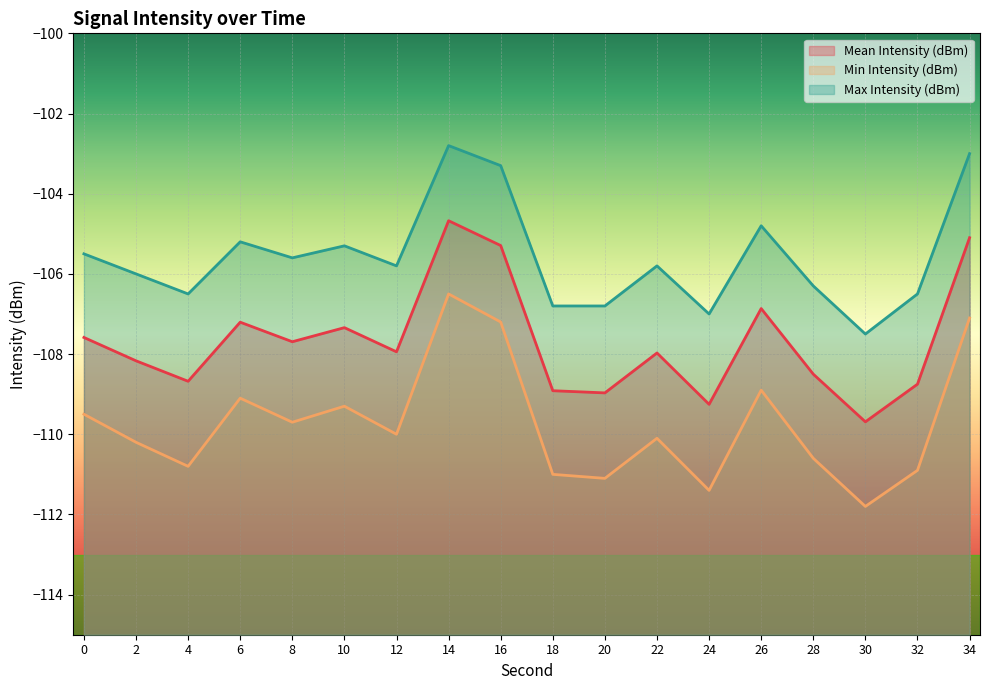

Reading left to right, extract all data points from this chart.

Mean Intensity (dBm): -107.6	-108.2	-108.7	-107.2	-107.7	-107.3	-107.9	-104.7	-105.3	-108.9	-109.0	-108.0	-109.3	-106.9	-108.5	-109.7	-108.8	-105.1
Min Intensity (dBm): -109.5	-110.2	-110.8	-109.1	-109.7	-109.3	-110.0	-106.5	-107.2	-111.0	-111.1	-110.1	-111.4	-108.9	-110.6	-111.8	-110.9	-107.1
Max Intensity (dBm): -105.5	-106.0	-106.5	-105.2	-105.6	-105.3	-105.8	-102.8	-103.3	-106.8	-106.8	-105.8	-107.0	-104.8	-106.3	-107.5	-106.5	-103.0